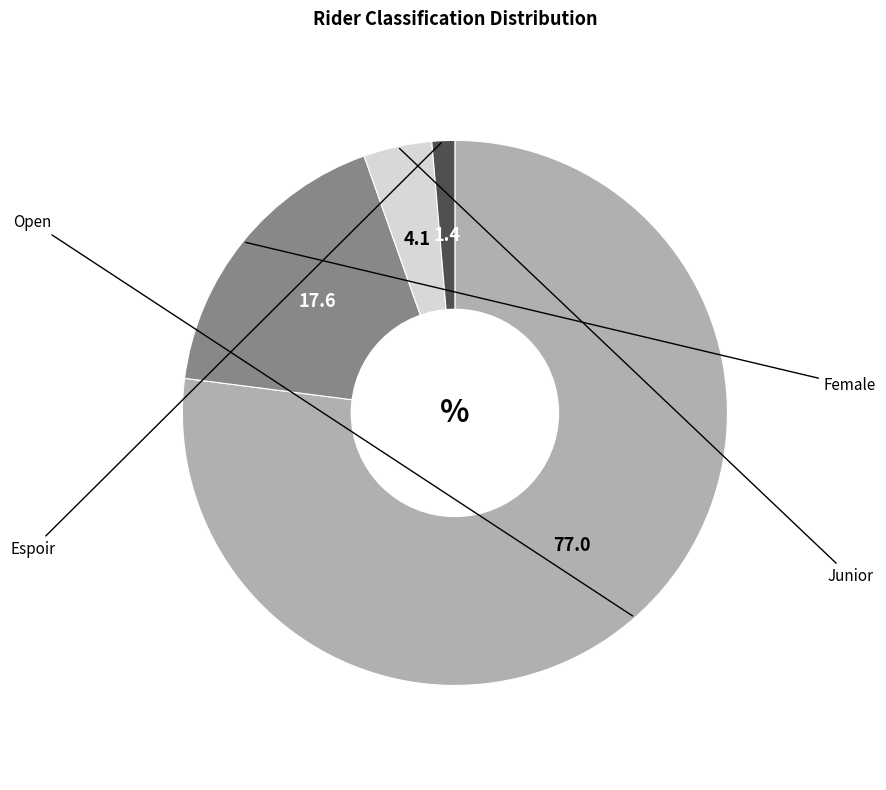

How many segments does this pie chart have?

4